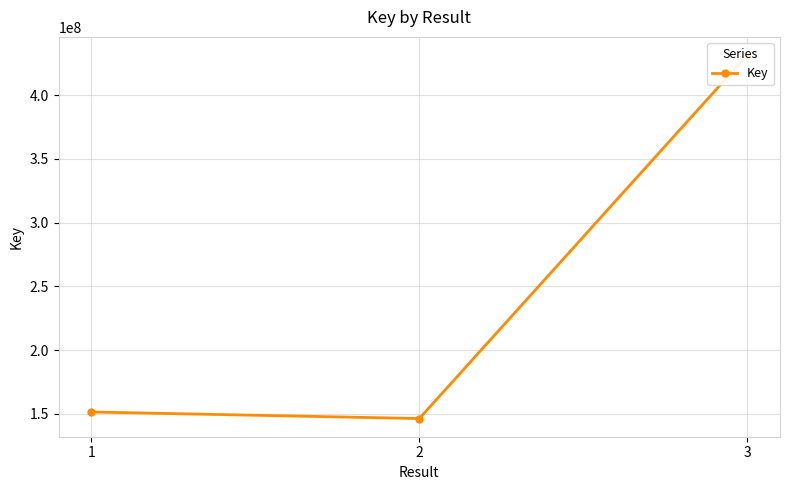

What is the sum of the values at 1 and 3?

582863531